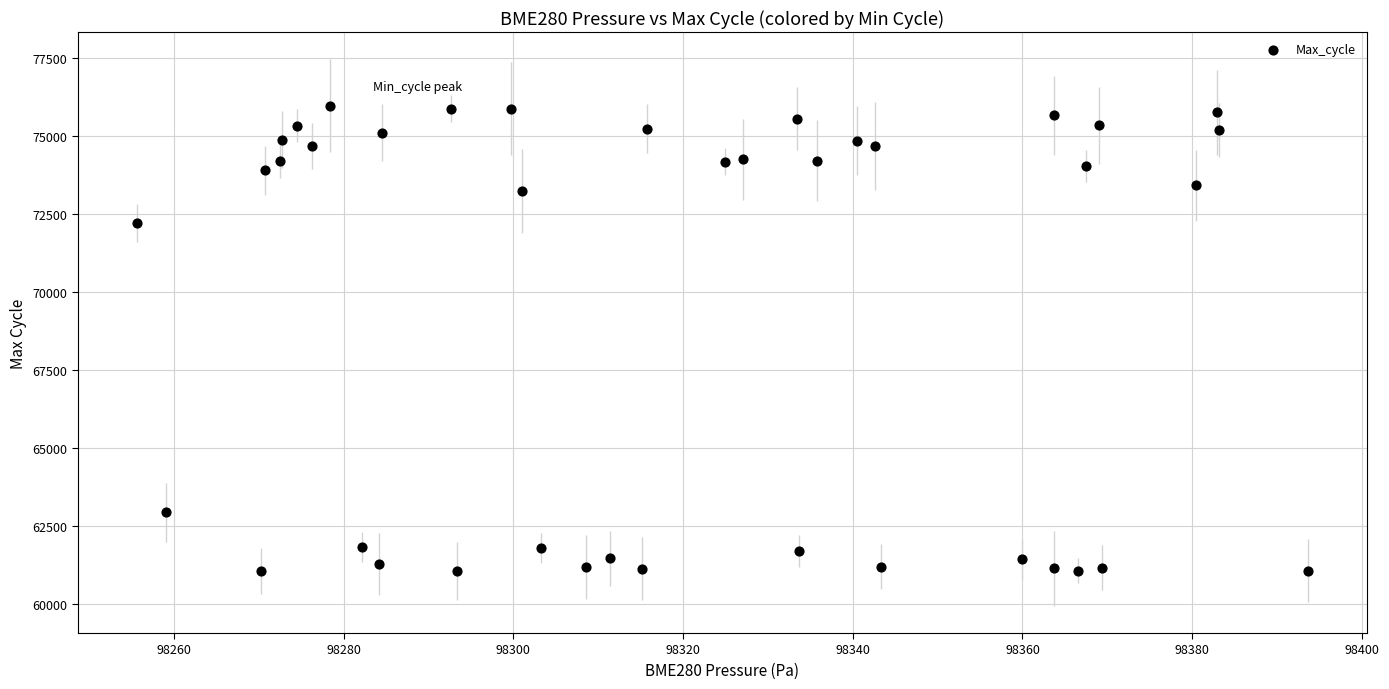

What Y value in the scatter plot is closest to 68512?

72195